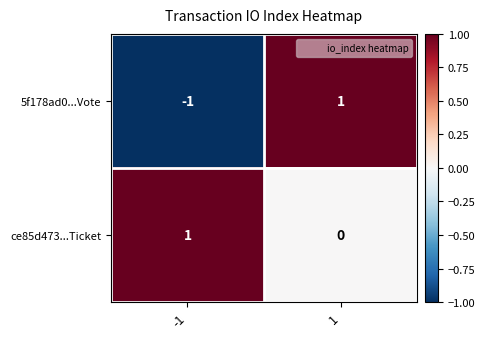

Which series has the widest spread of values?

5f178ad0...Vote